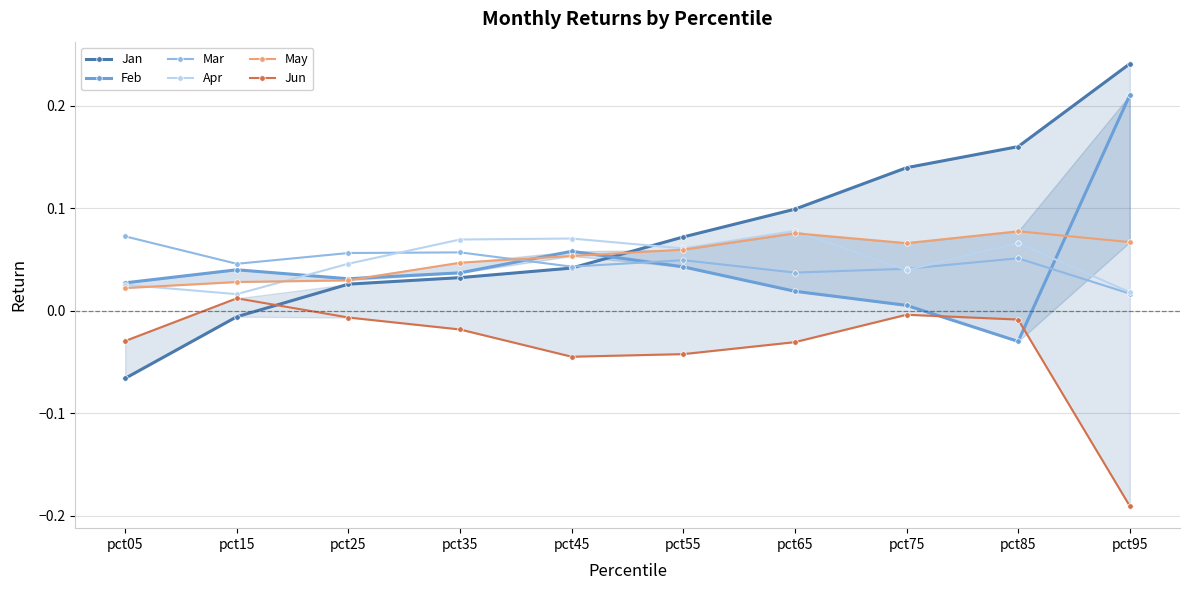

Which category has the highest value across all series?

pct95